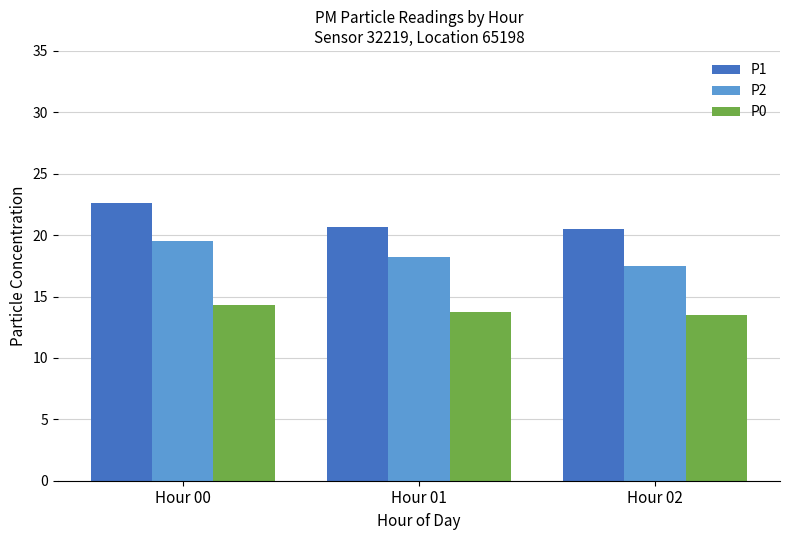

Does the chart contain stacked bars?

No